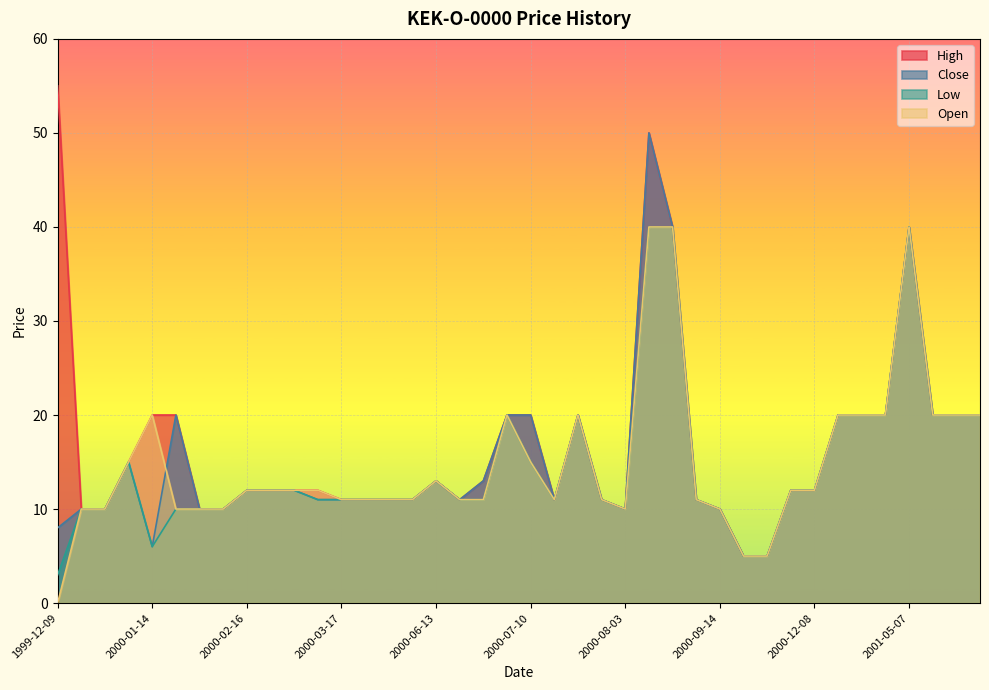

True or false: Close has more than 1 interior local peaks.

True